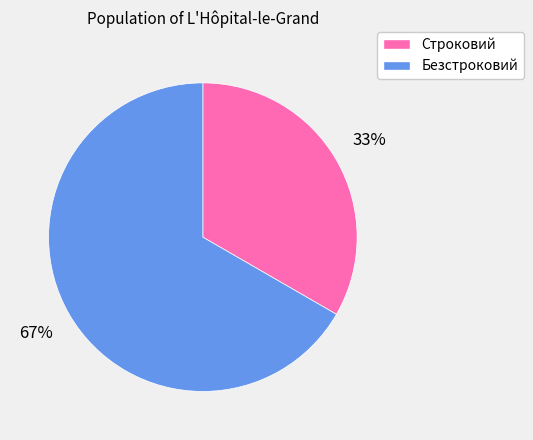

The Строковий slice represents 33% of the pie. True or false?

True